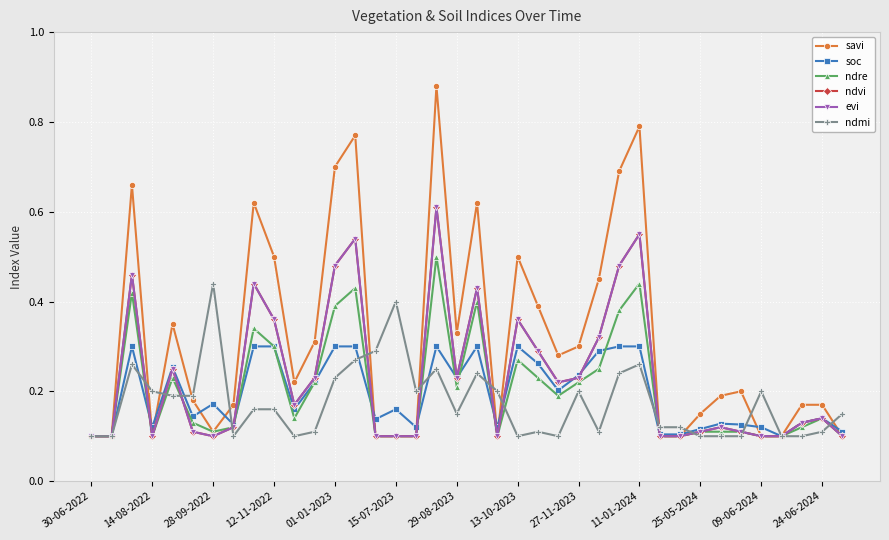

True or false: savi has more than 2 points higher than both neighbors.

True